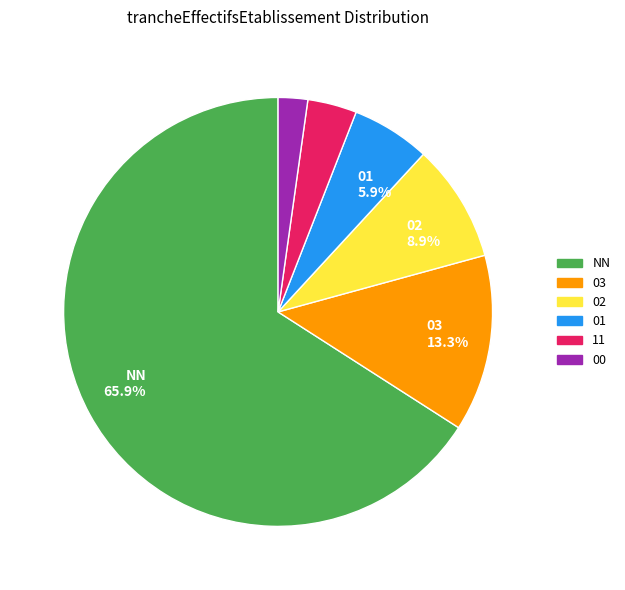

Does any single category account for the majority?

Yes